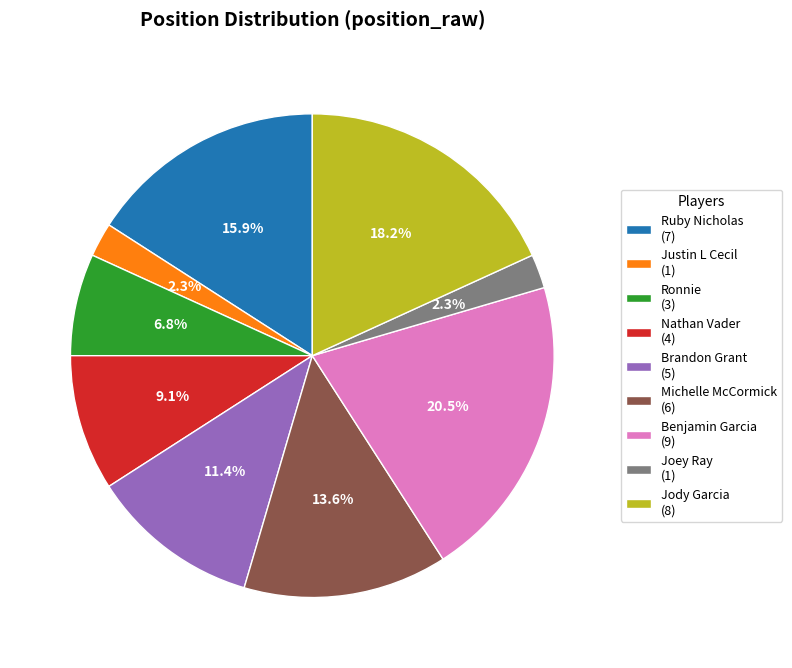

To the nearest percent, what percentage of the pie is Michelle McCormick?

14%